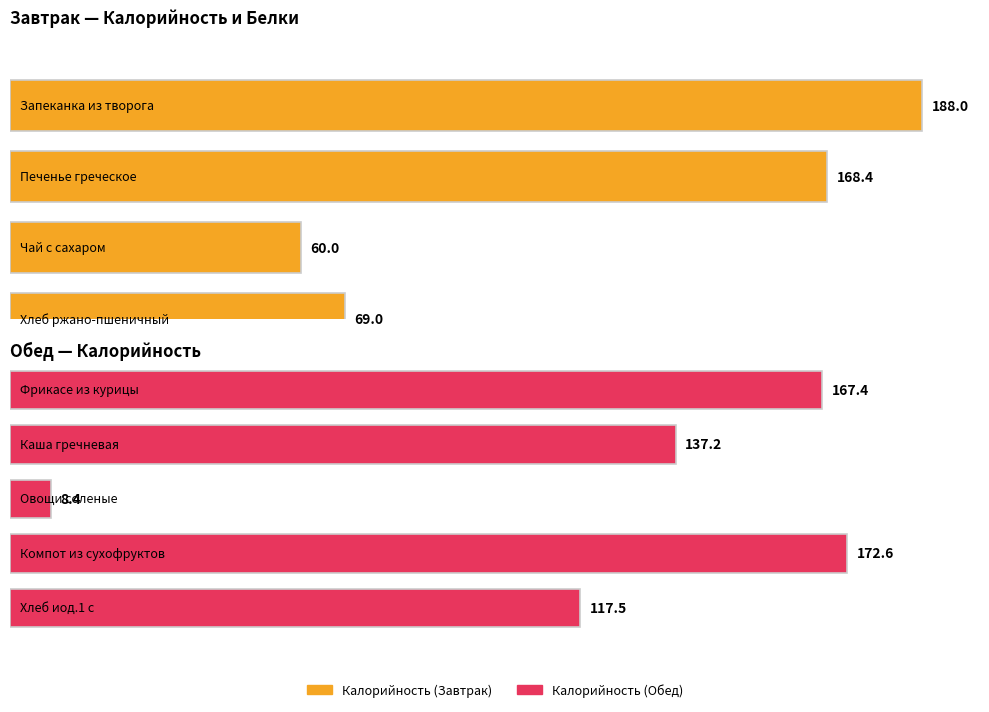

What is the label of the 2nd bar from the left?

Печенье греческое